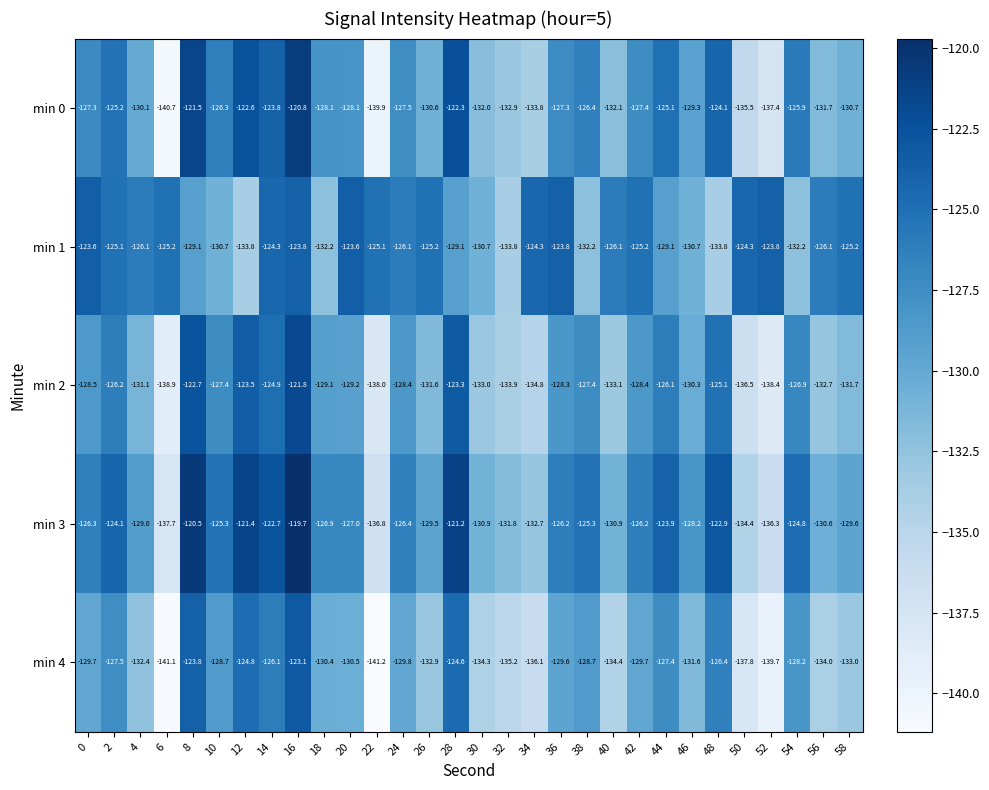

What is the difference between the second highest and minimum values in the min 4 series?

17.4